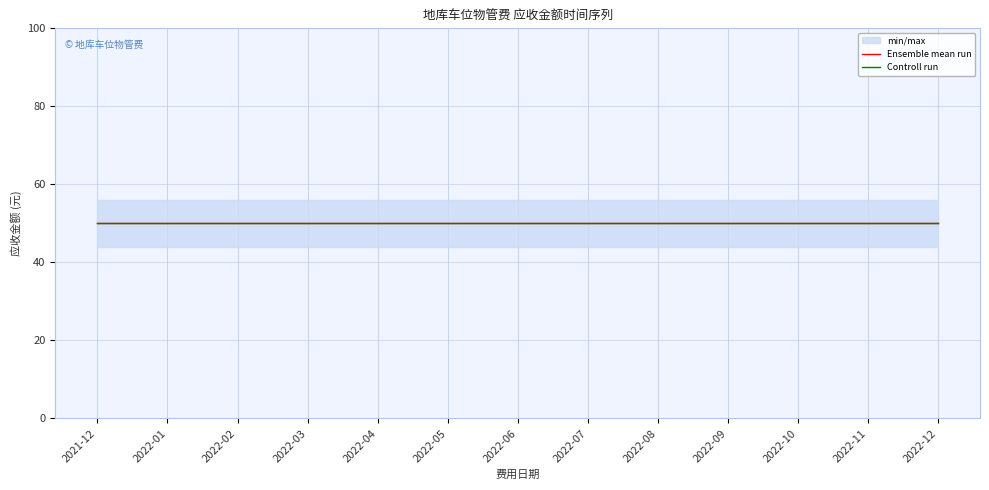

What position from the right is 2022-11?

2